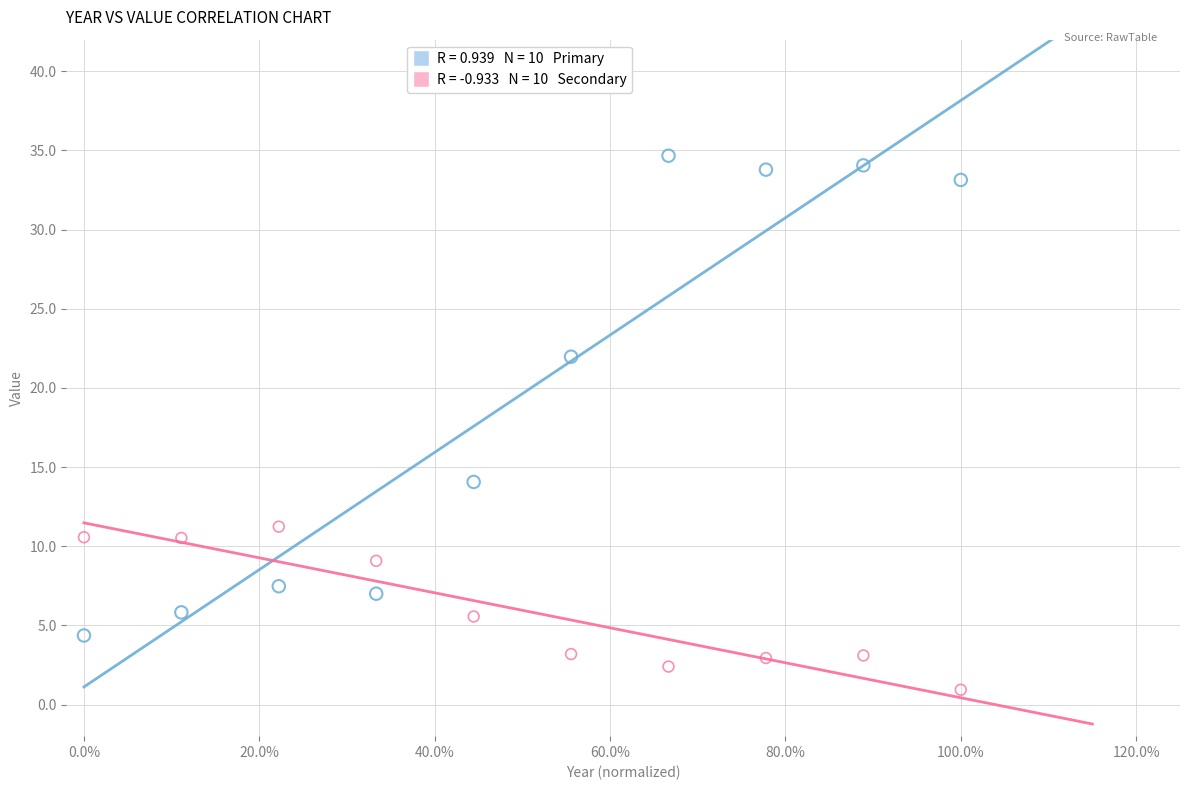

Across all data points, what is the range of X values (max minus min)?

1.0